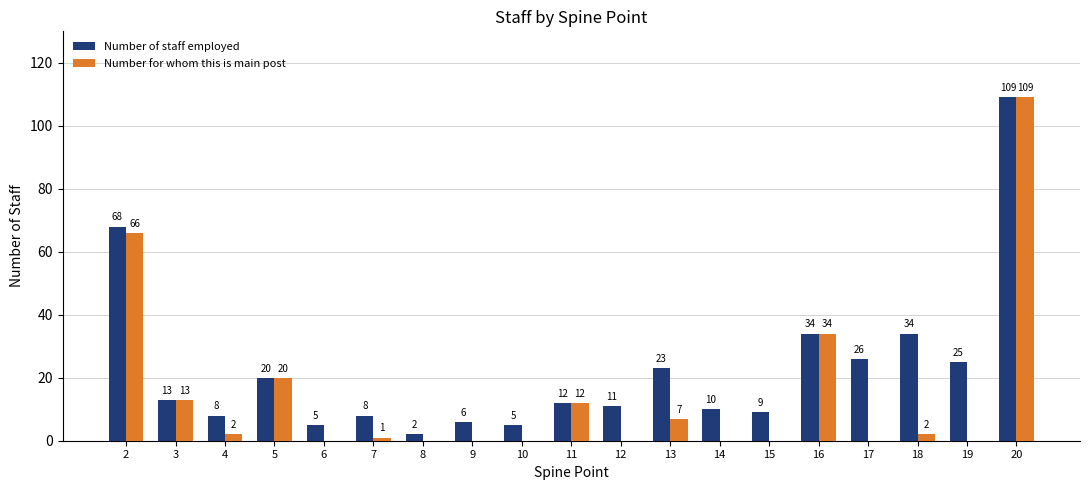

Which series has the largest total across all categories?

Number of staff employed